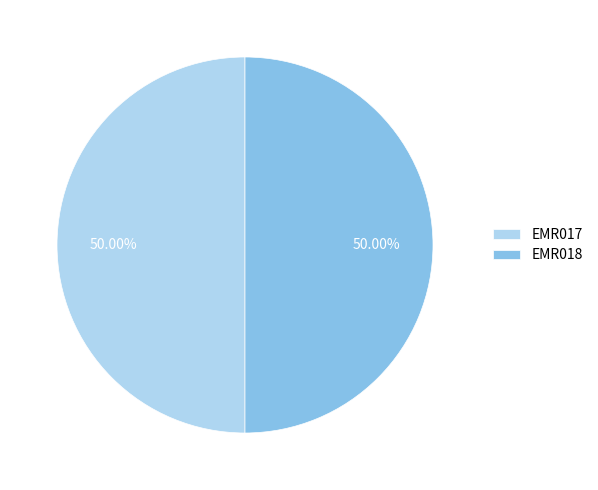

Do EMR018 and EMR017 together represent more than half of the pie?

Yes